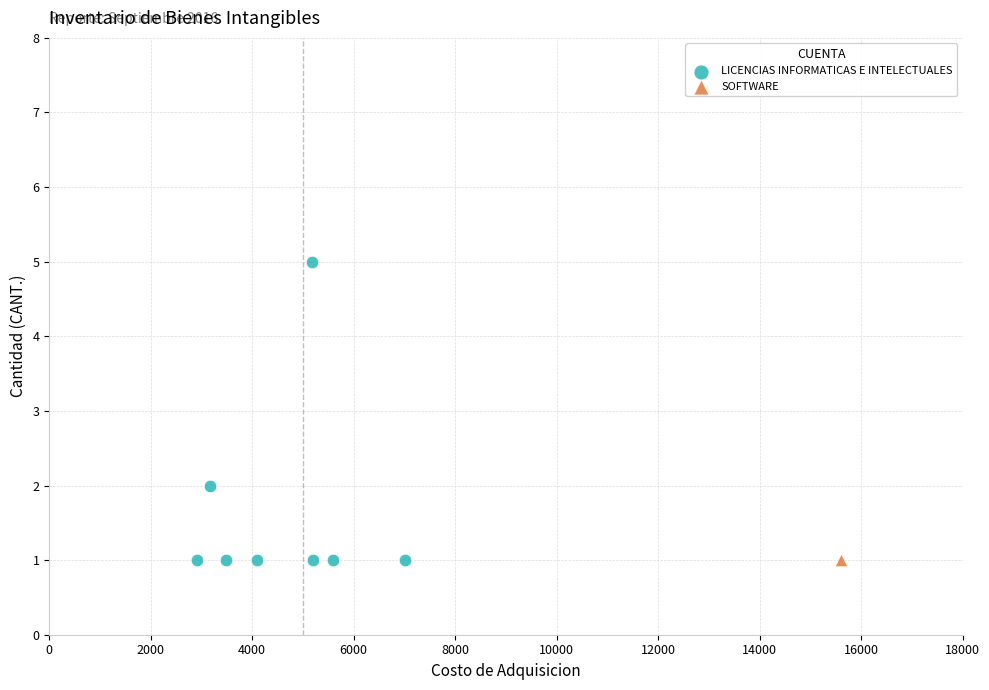

What are all the series names shown in the legend?

LICENCIAS INFORMATICAS E INTELECTUALES, SOFTWARE